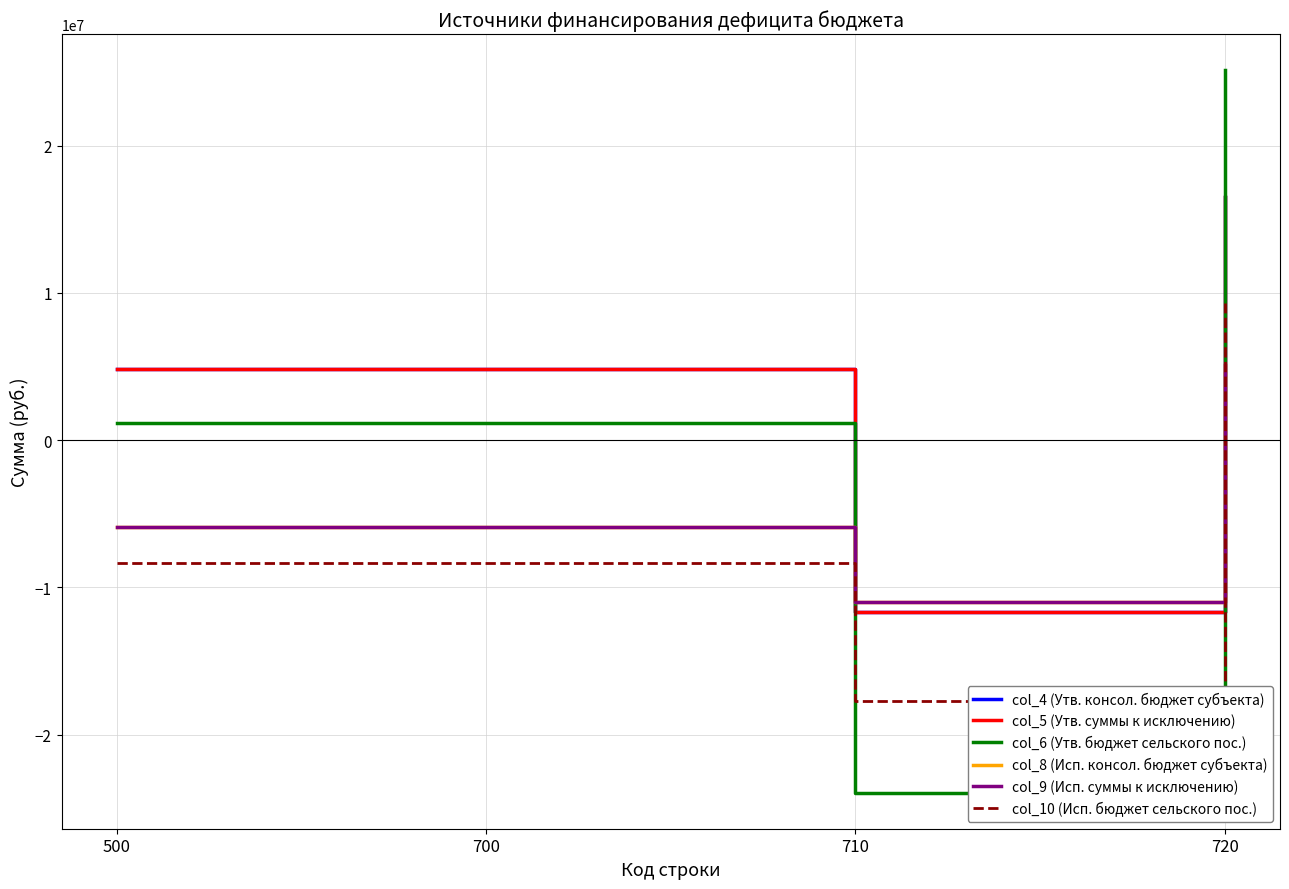

True or false: col_9 (Исп. суммы к исключению) has a value of 9041401.7 at 720.

False